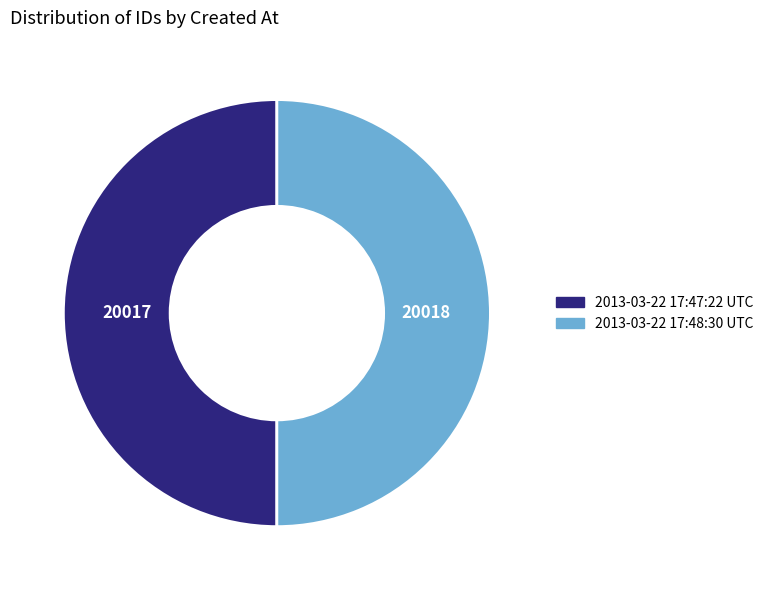

Is the sum of 2013-03-22 17:47:22 UTC and 2013-03-22 17:48:30 UTC greater than half?

Yes